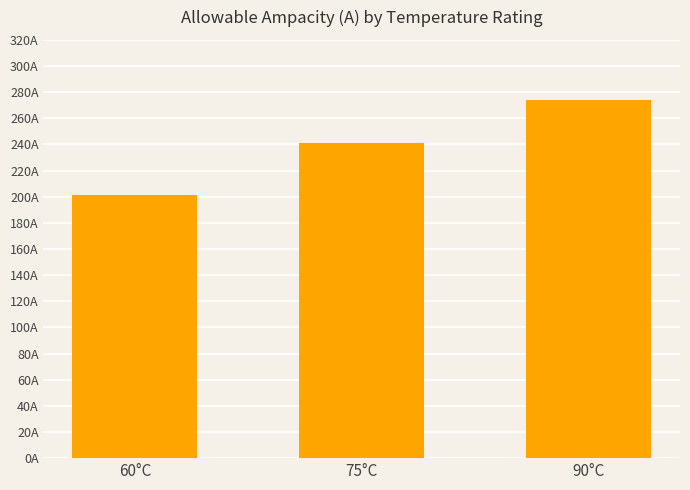

Are the bars horizontal?

No